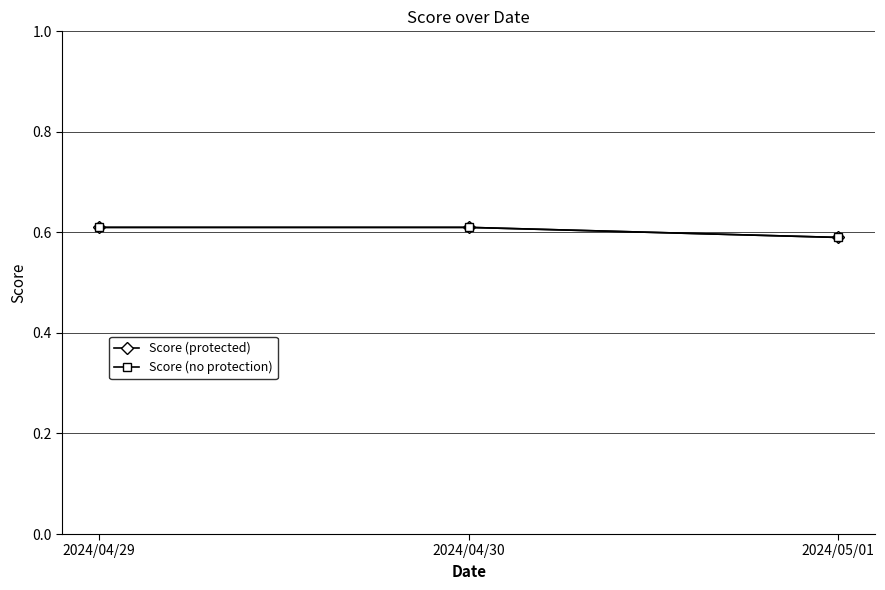

Count the number of data series in this chart.

2